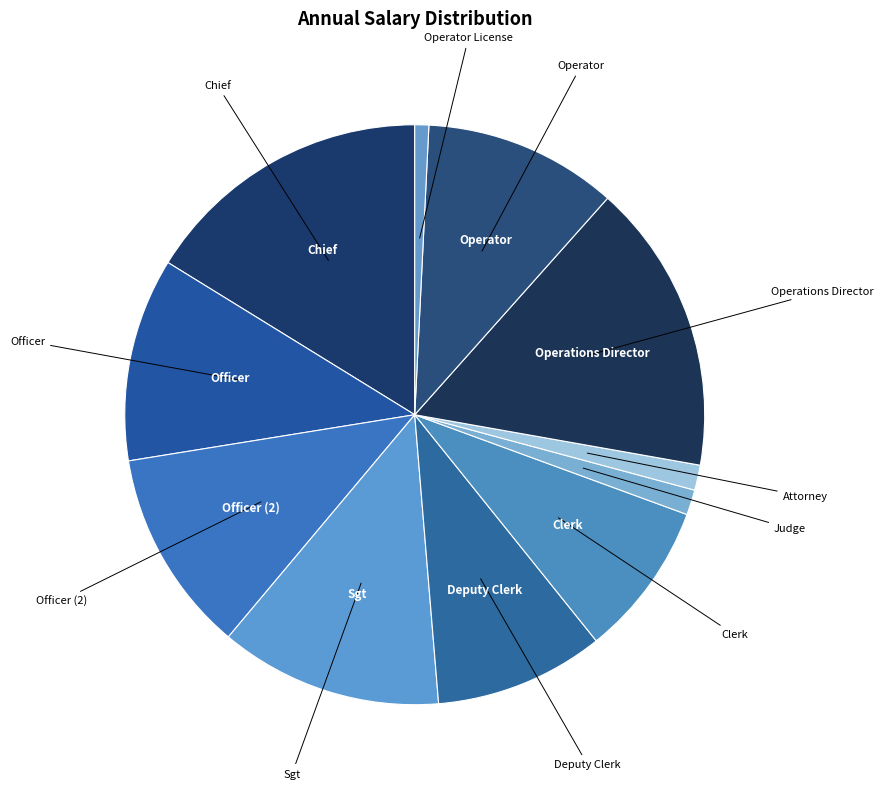

Does any single category account for the majority?

No